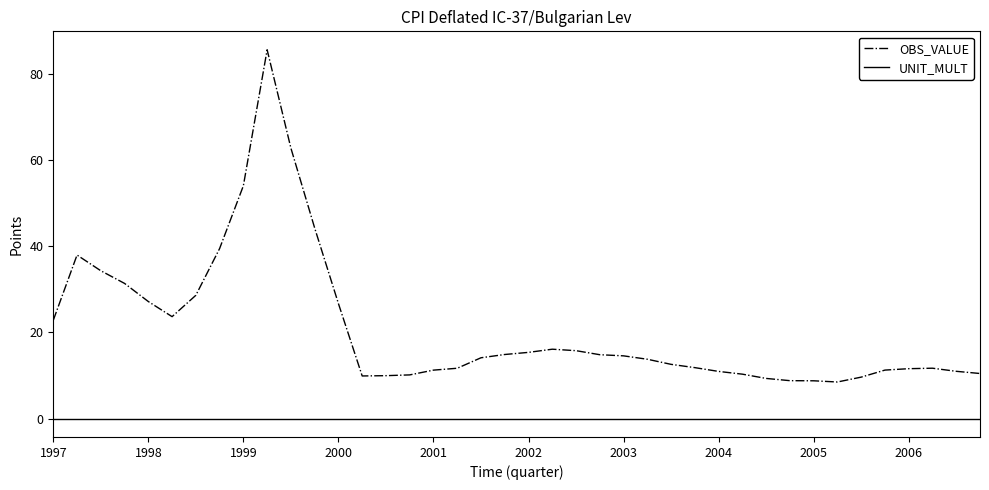

How many distinct data groups are displayed?

2